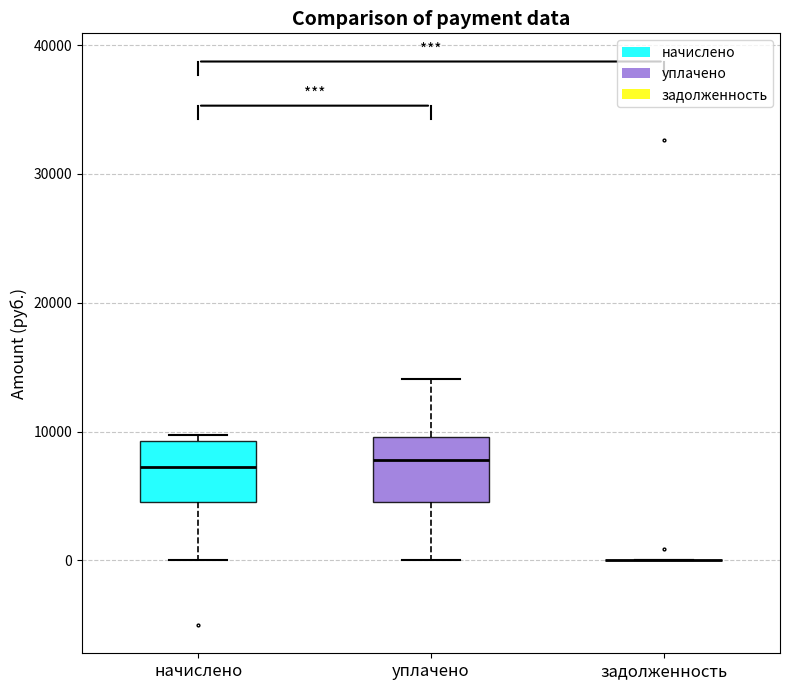

Reading left to right, transcribe this box plot: for each box, give where its median line is, the range the box spans, and where its two whiskers end, as read against the y-axis. The values are not printed on the chart, so give them approximately, as read against the axis.

начислено: median 7000, box 5000 to 9000, whiskers 0 to 10000
уплачено: median 8000, box 5000 to 10000, whiskers 0 to 14000
задолженность: box collapsed to a line at 0, whiskers 0 to 0